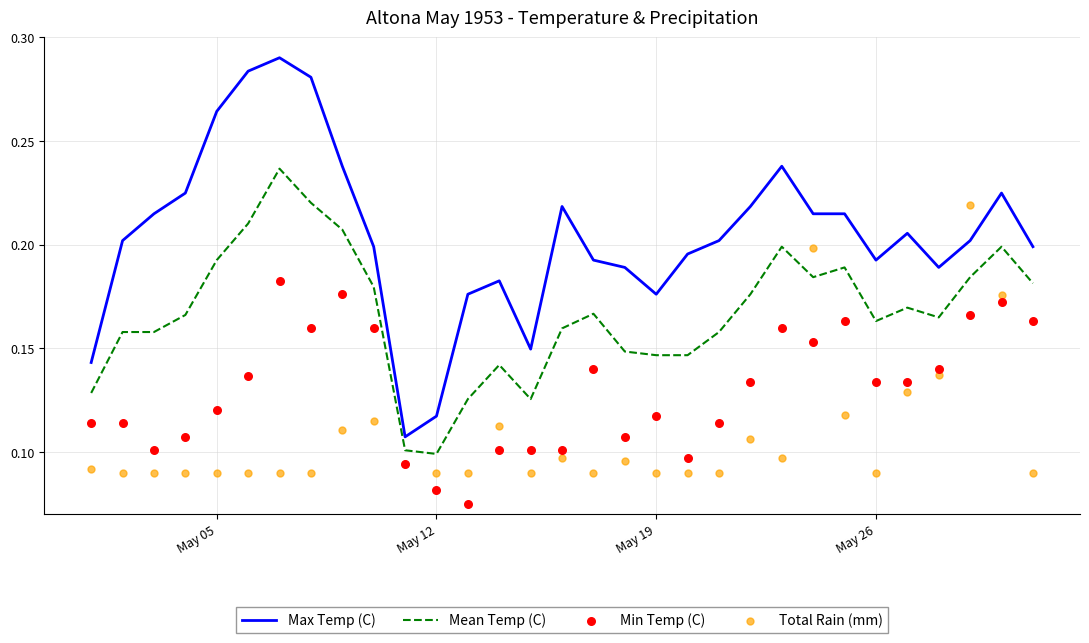

Is it true that Mean Temp (C) equals 0.1 at May 26?

False